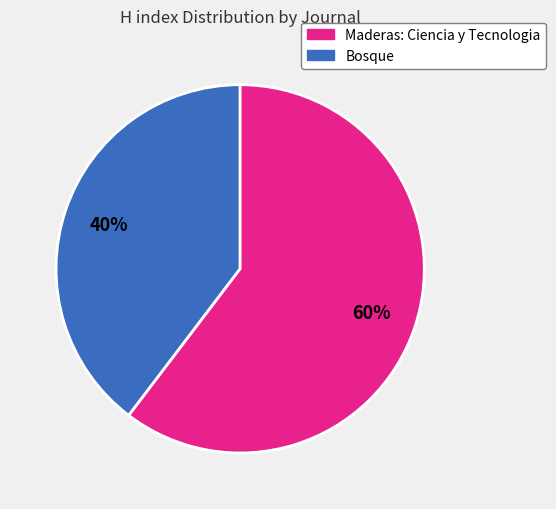

Does any single category account for the majority?

Yes